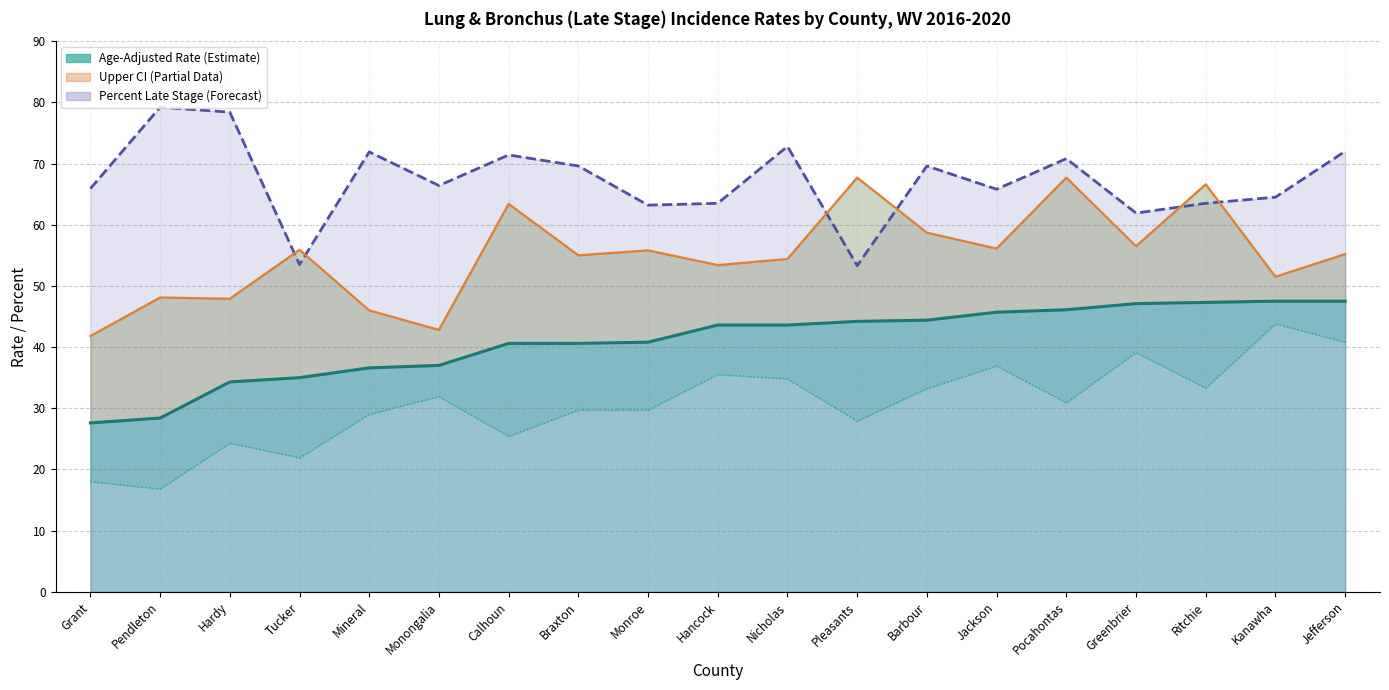

The value of Upper 95% CI at Pocahontas is 67.7. True or false?

True